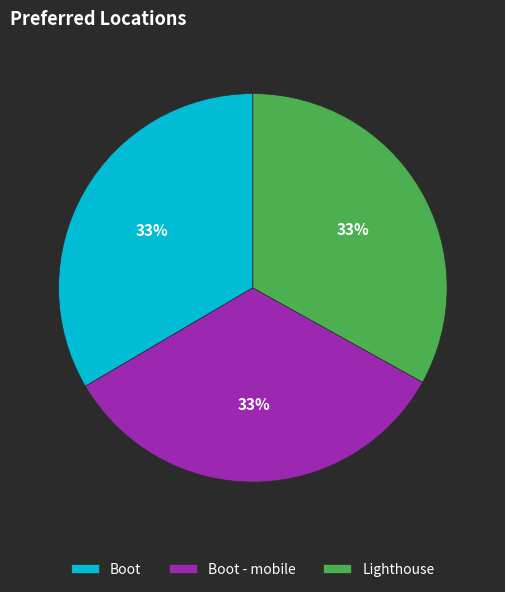

Is it true that Boot - mobile is 33% of the pie?

True